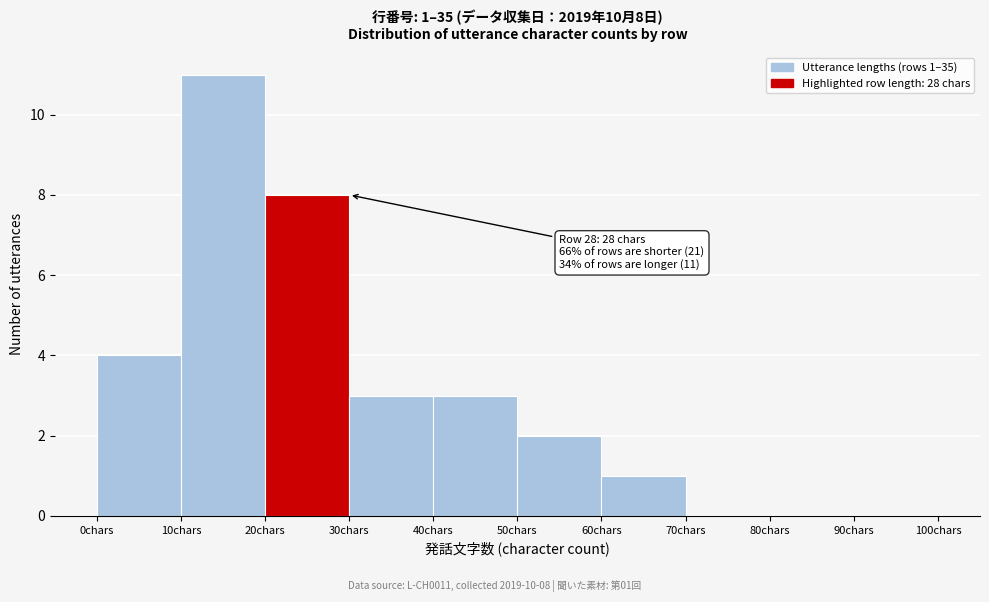

Over which range of the x-axis is the bar tallest?

10 to 20